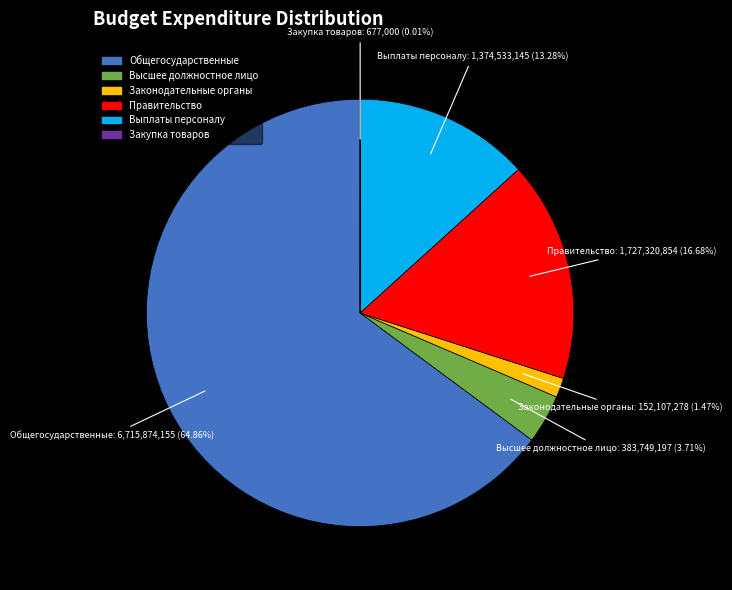

Is there a majority slice in this chart?

Yes